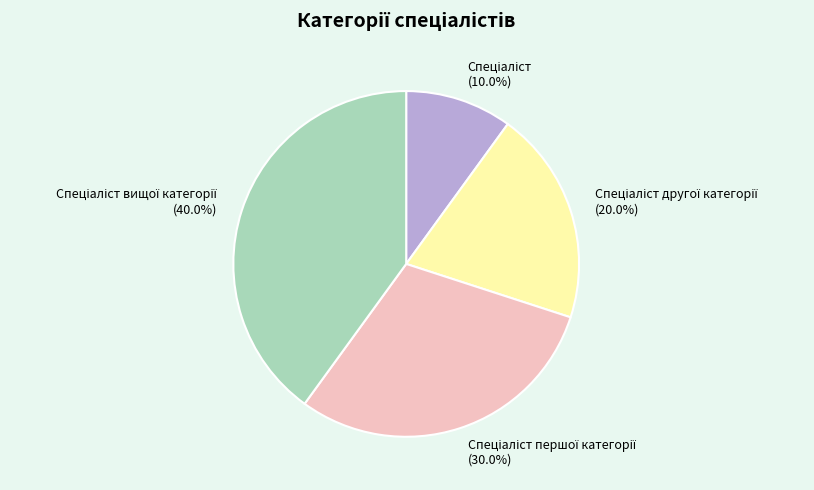

Is there a majority slice in this chart?

No